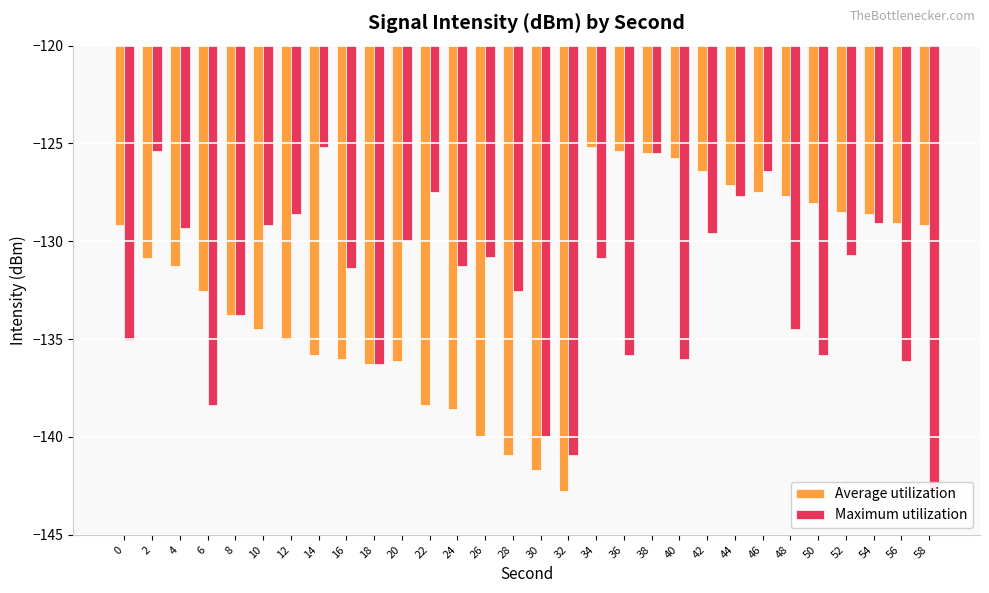

Rank the series by their maximum value, from highest to lowest.

Average utilization, Maximum utilization